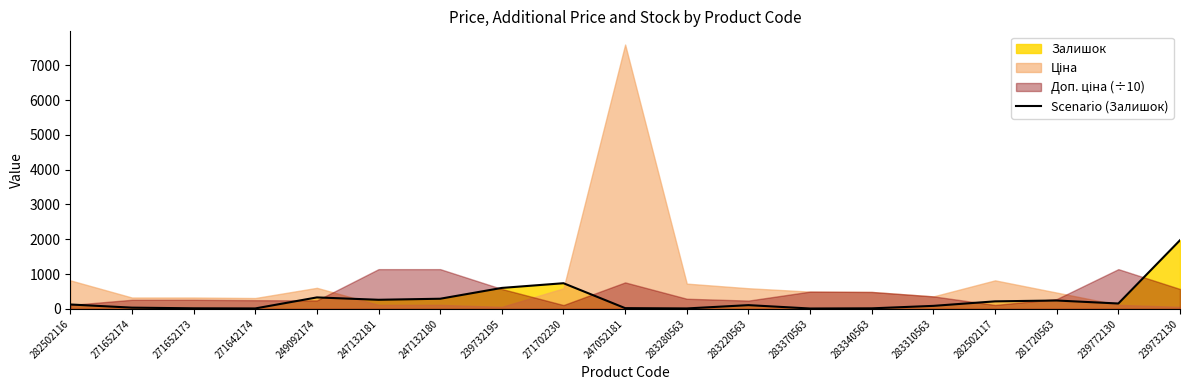

What is the difference between the second highest and second lowest values?

725